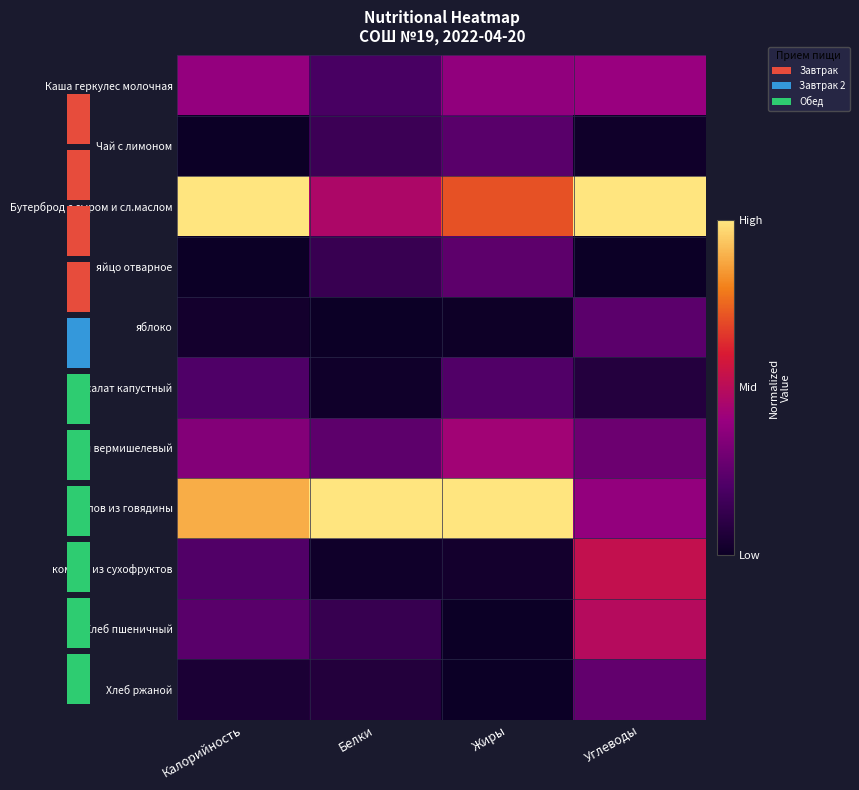

How many series are shown in this chart?

11